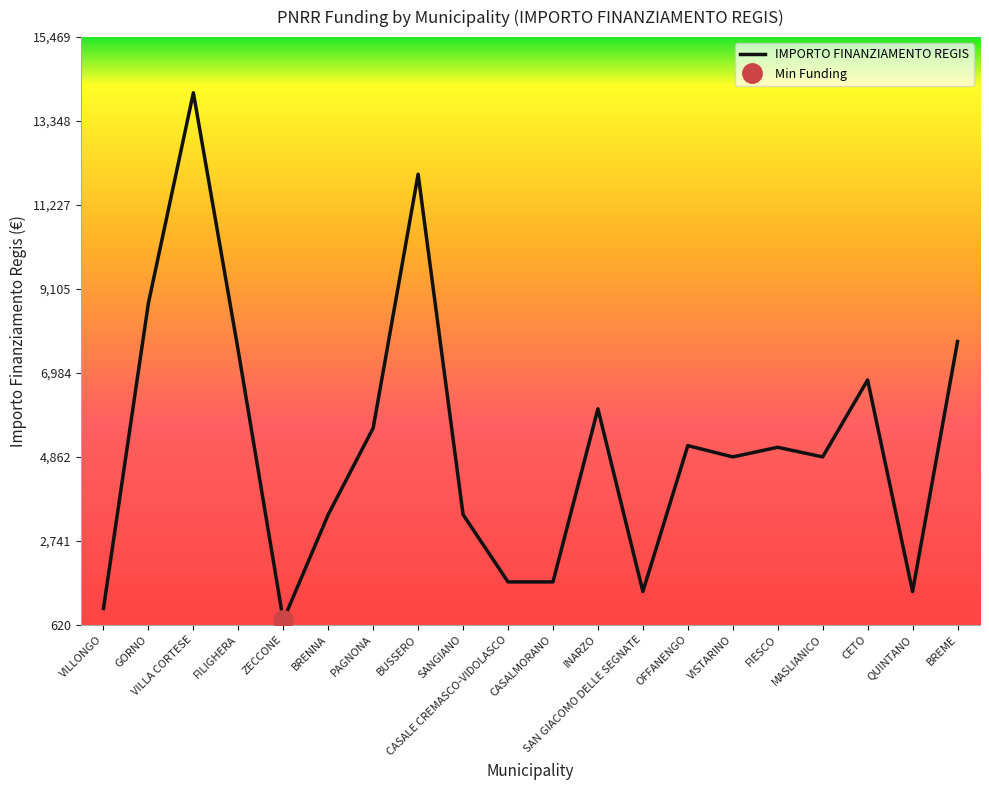

Reading left to right, list all the values displayed in this chart.

1029	8748	14063	7533	729	3402	5589	12005	3402	1701	1701	6075	1458	5145	4860	5103	4860	6804	1458	7776